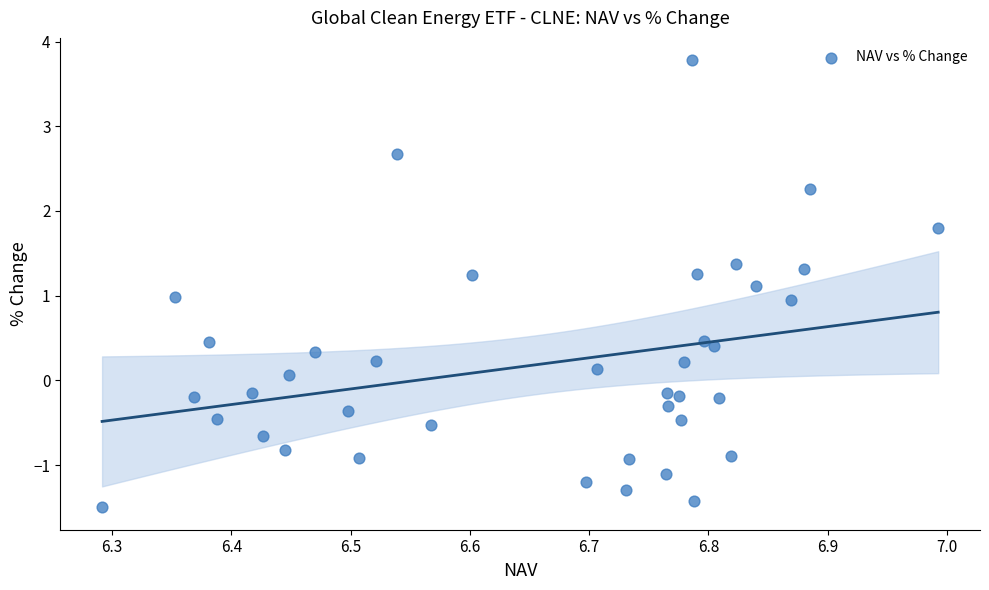

What is the range of Y values (max minus min)?

5.3